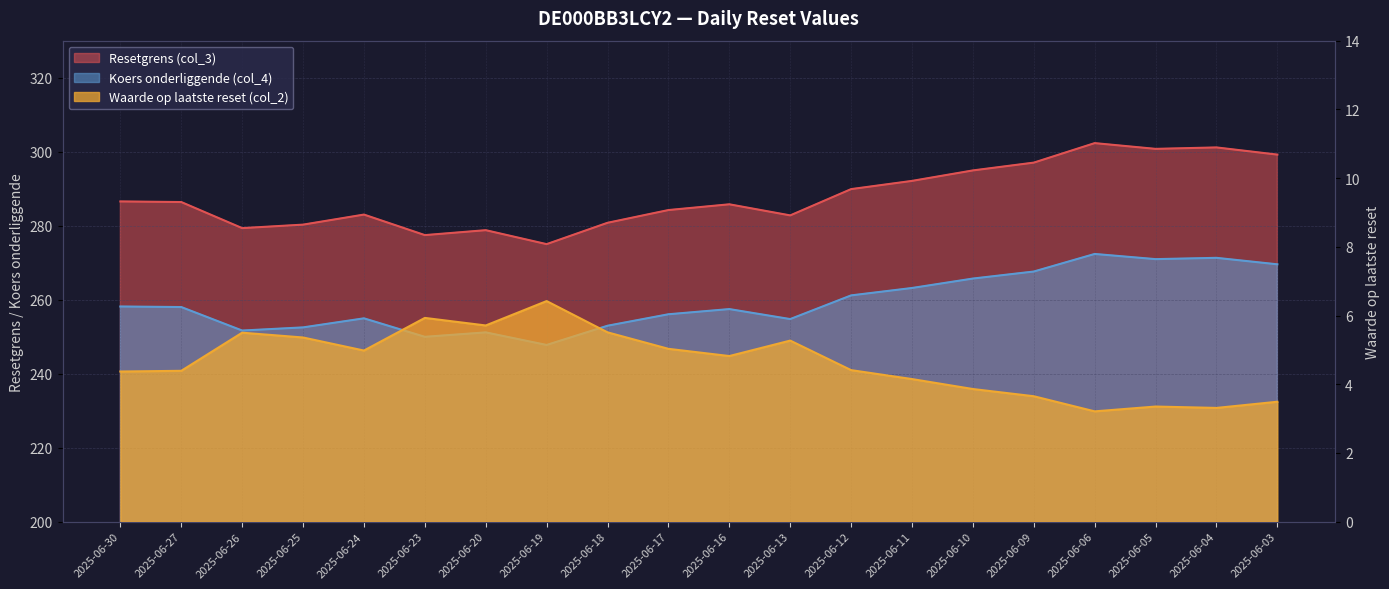

True or false: Waarde op laatste reset (col_2) has more than 2 points higher than both neighbors.

True